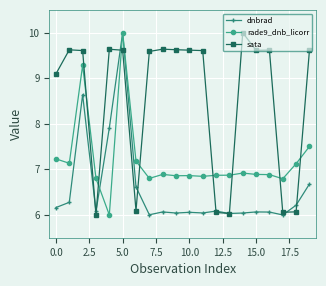

True or false: rade9_dnb_licorr and sata intersect in this chart.

True